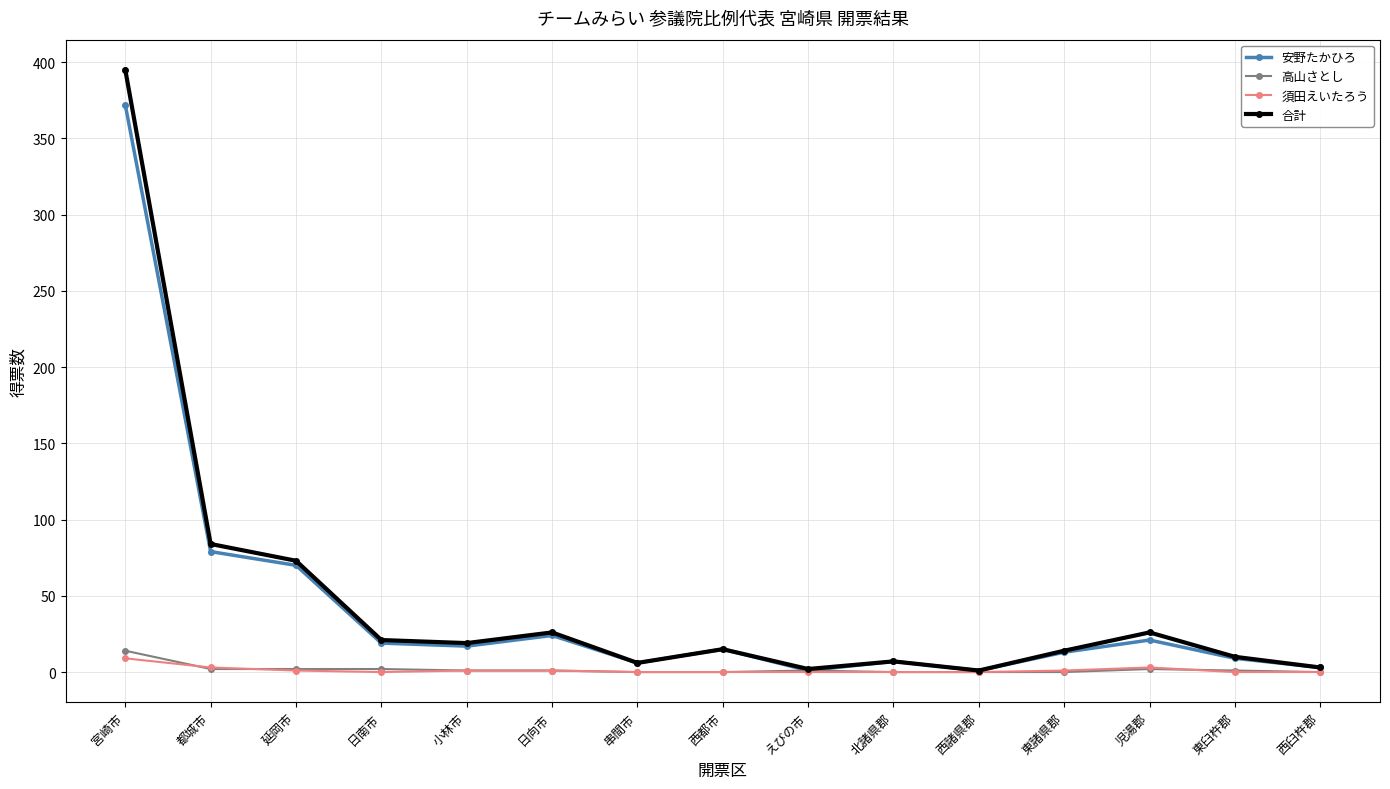

What is the difference between the maximum and minimum values in the 合計 series?

394